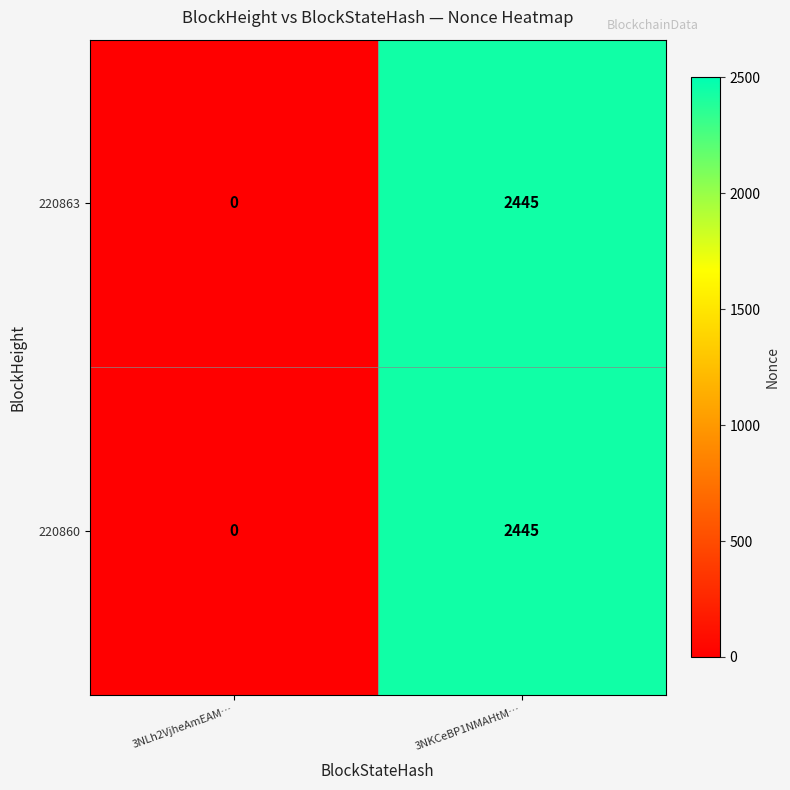

True or false: 220860 has a value of 805 at 3NKCeBP1NMAHtM….

False